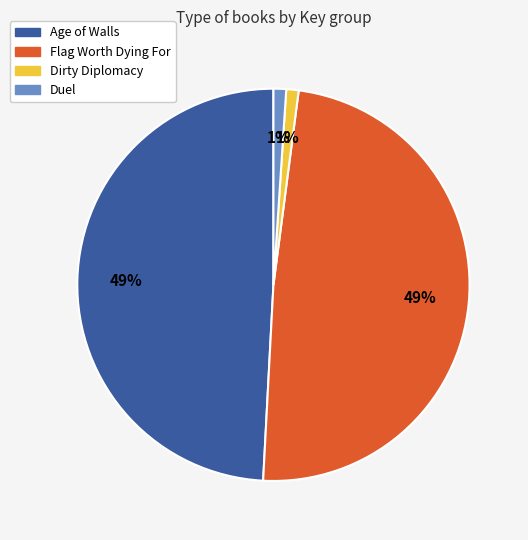

Which has a higher value, Dirty Diplomacy or Age of Walls?

Age of Walls